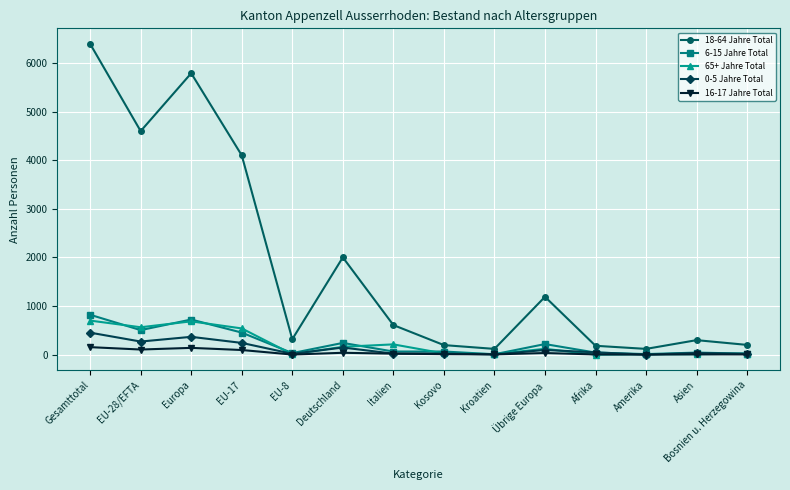

At which category does the chart reach its peak across all series?

Gesamttotal